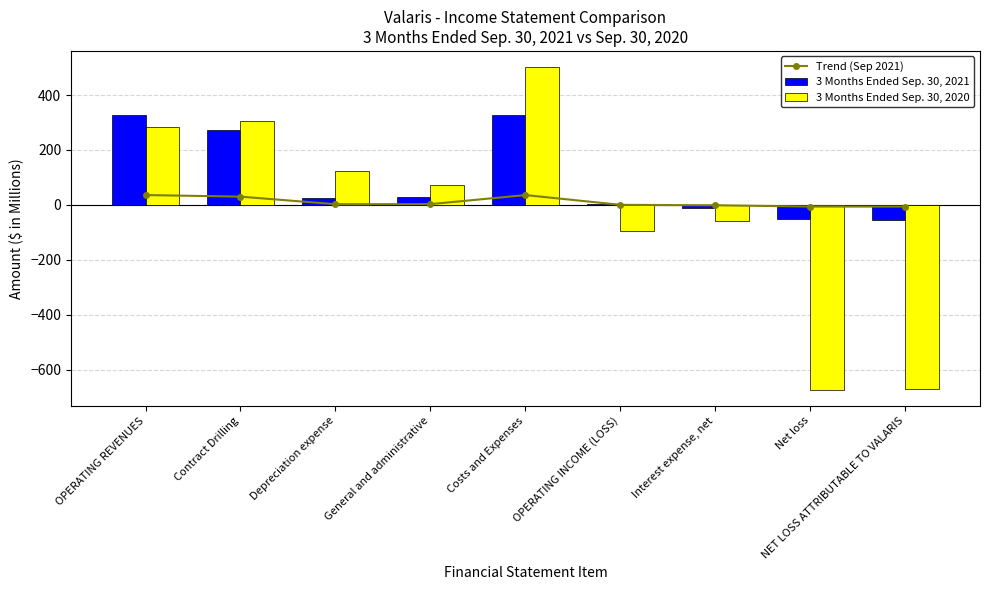

What is the minimum value shown in the chart?

-672.0